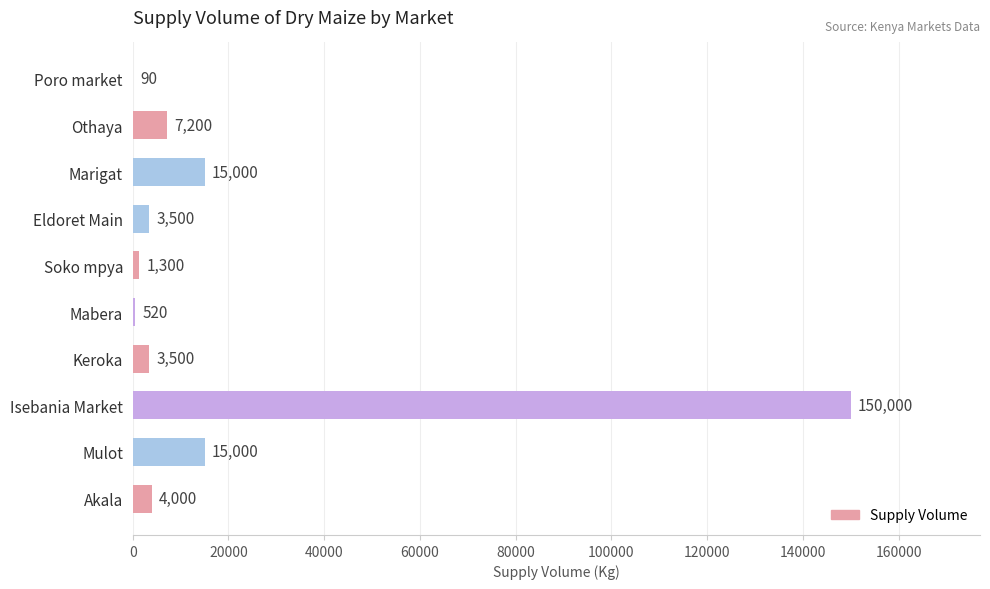

Count the number of data series in this chart.

1